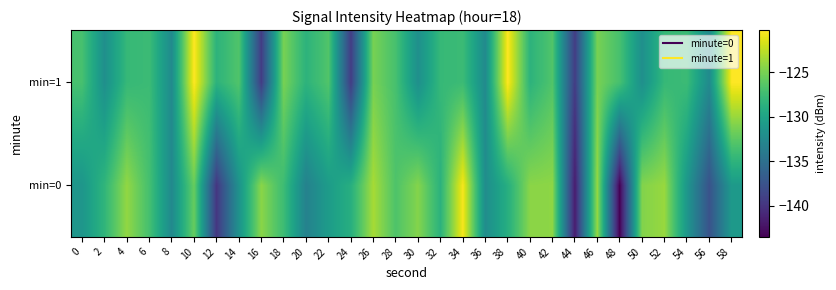

Reading right to left, list all the values displayed in this chart.

min=0: 58=-130.9	56=-137.6	54=-131.2	52=-123.8	50=-124.6	48=-143.5	46=-123.9	44=-141.7	42=-124.2	40=-124.3	38=-128.9	36=-132.1	34=-120.5	32=-128.6	30=-124.5	28=-126.7	26=-123.3	24=-128.9	22=-130.7	20=-133.3	18=-127.5	16=-124.3	14=-131.6	12=-139.8	10=-125.6	8=-132.5	6=-127.1	4=-124.0	2=-128.2	0=-131.3
min=1: 58=-120.2	56=-132.4	54=-127.6	52=-127.9	50=-131.9	48=-127.0	46=-125.0	44=-139.4	42=-126.6	40=-128.5	38=-120.2	36=-132.4	34=-127.6	32=-127.9	30=-131.9	28=-127.0	26=-125.0	24=-139.4	22=-126.6	20=-128.5	18=-125.0	16=-139.4	14=-126.6	12=-128.5	10=-120.2	8=-132.4	6=-127.6	4=-127.9	2=-131.9	0=-127.0